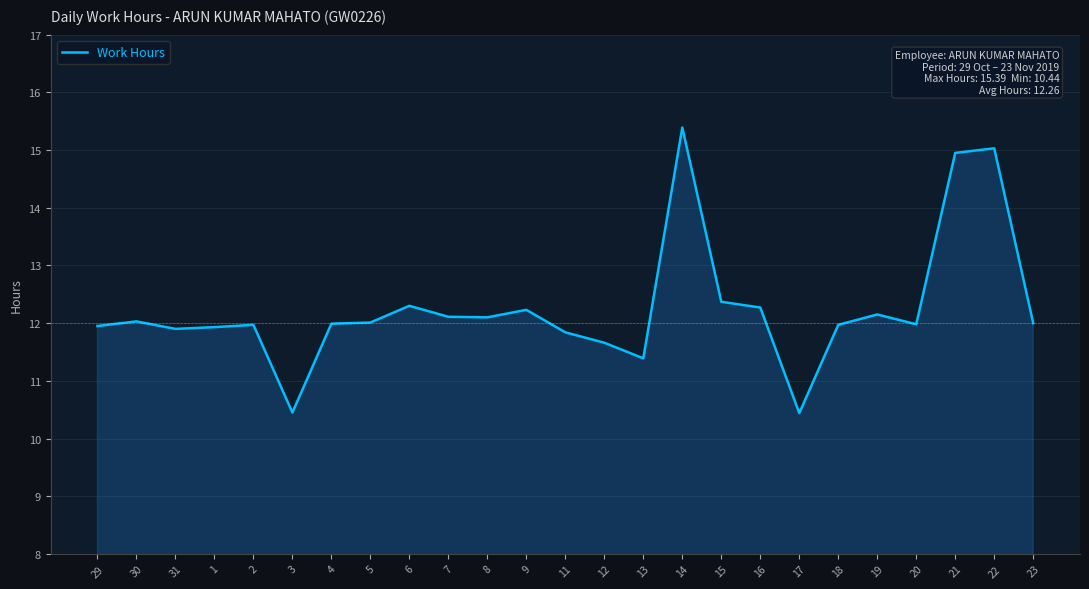

Which label corresponds to the largest value in the chart?

14